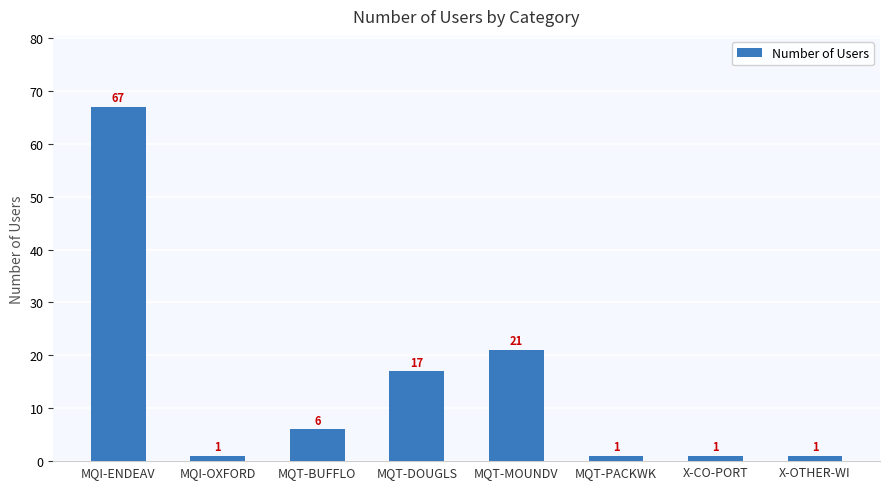

What is the greatest value displayed?

67